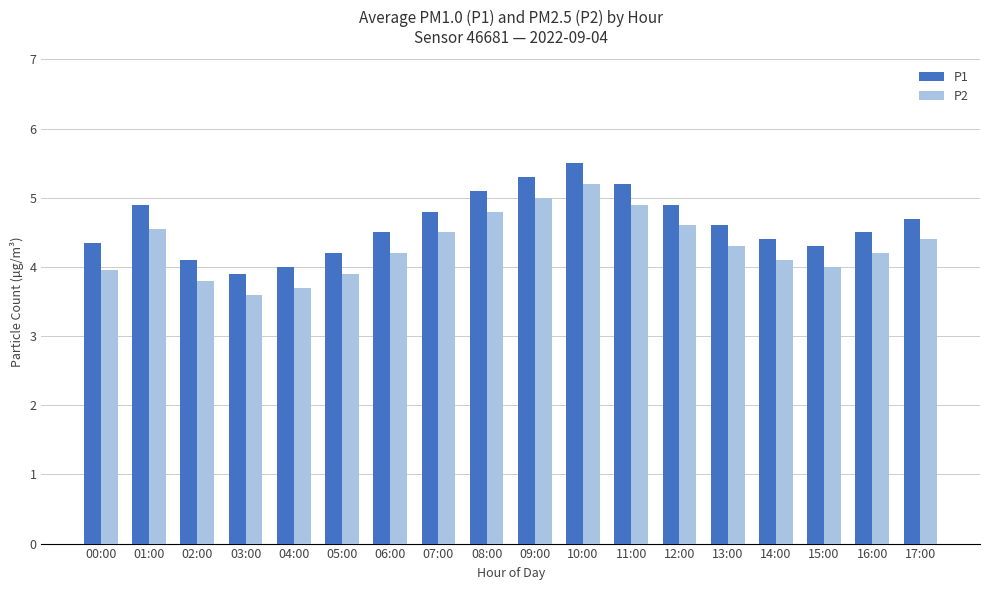

What is the label of the 9th bar from the left?

08:00